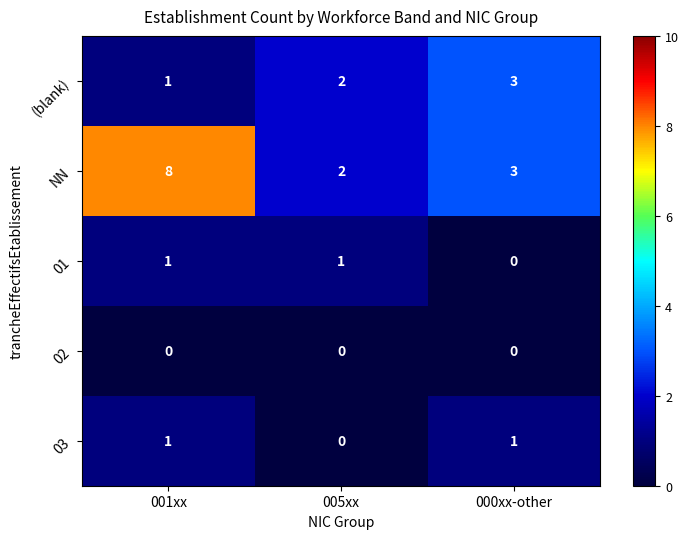

How many data points does each series have?

3